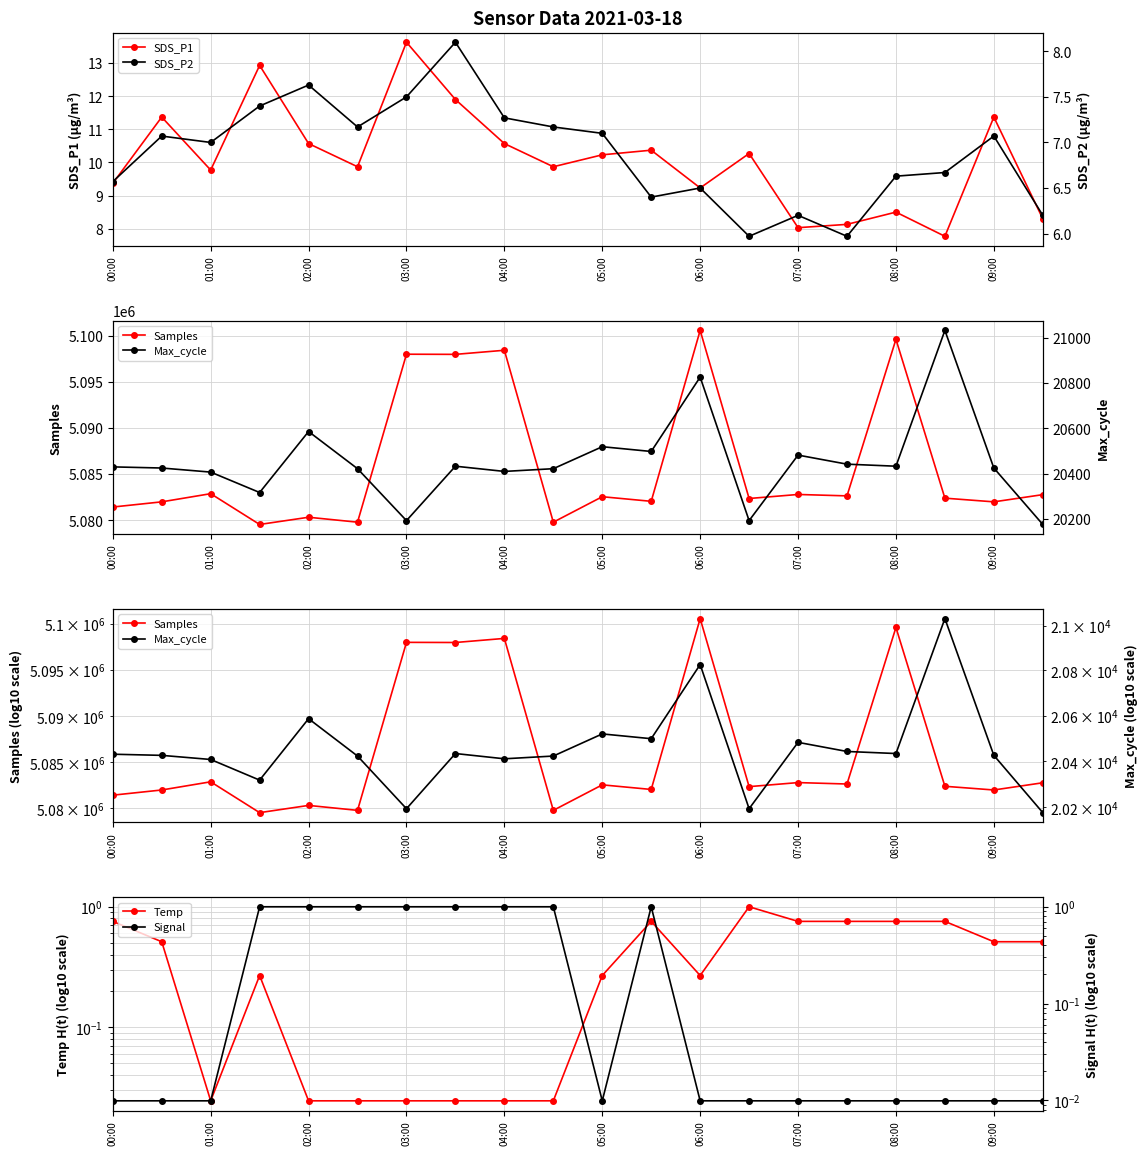

True or false: Signal and Samples cross at least once.

False